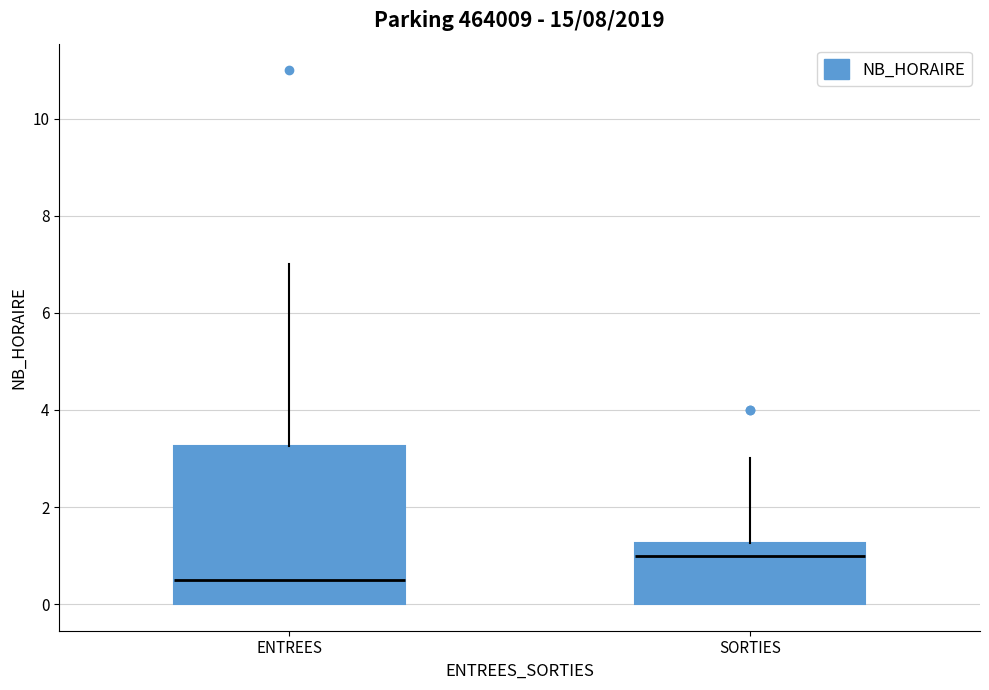

Reading left to right, transcribe this box plot: for each box, give where its median line is, the range the box spans, and where its two whiskers end, as read against the y-axis. The values are not printed on the chart, so give them approximately, as read against the axis.

ENTREES: median 0.6, box 0.0 to 3.2, whiskers 0.0 to 7.0
SORTIES: median 1.0, box 0.0 to 1.2, whiskers 0.0 to 3.0